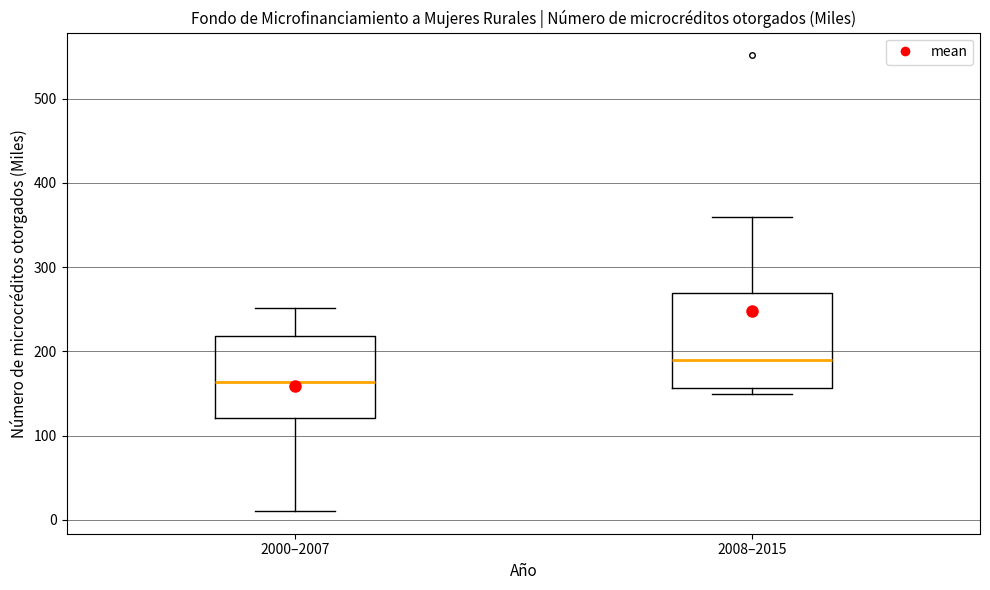

Reading left to right, transcribe this box plot: for each box, give where its median line is, the range the box spans, and where its two whiskers end, as read against the y-axis. The values are not printed on the chart, so give them approximately, as read against the axis.

2000–2007: median 160, box 120 to 220, whiskers 10 to 250
2008–2015: median 190, box 160 to 270, whiskers 150 to 360